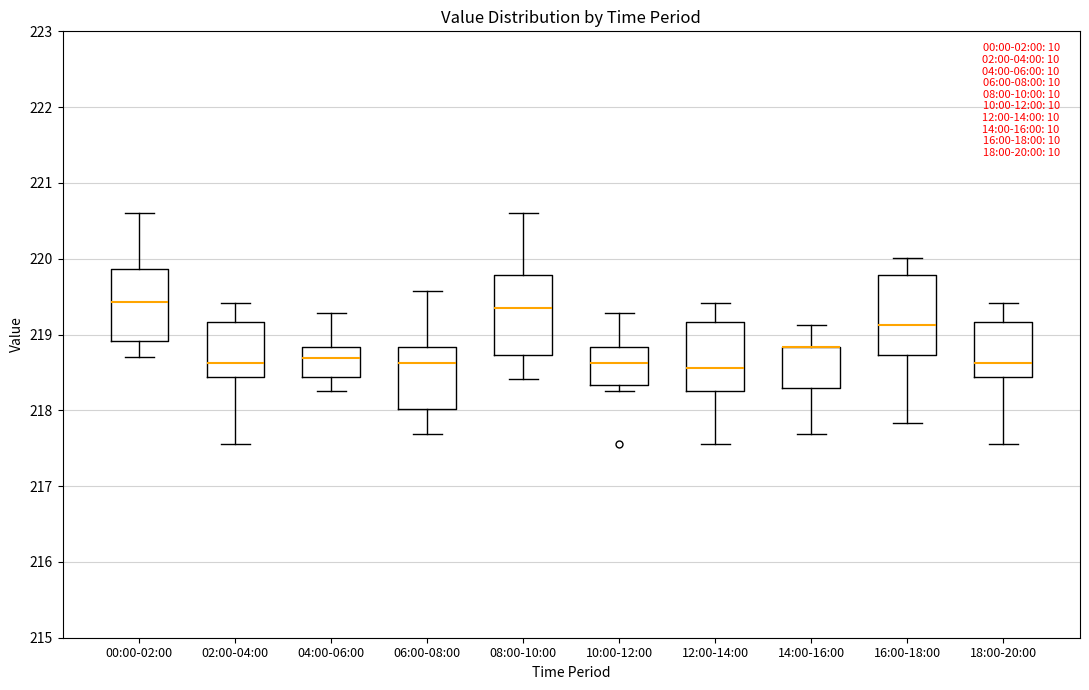

Where is the lower edge of the box for 04:00-06:00 on the y-axis? The values are not printed on the chart, so give them approximately, as read against the axis.

218.4